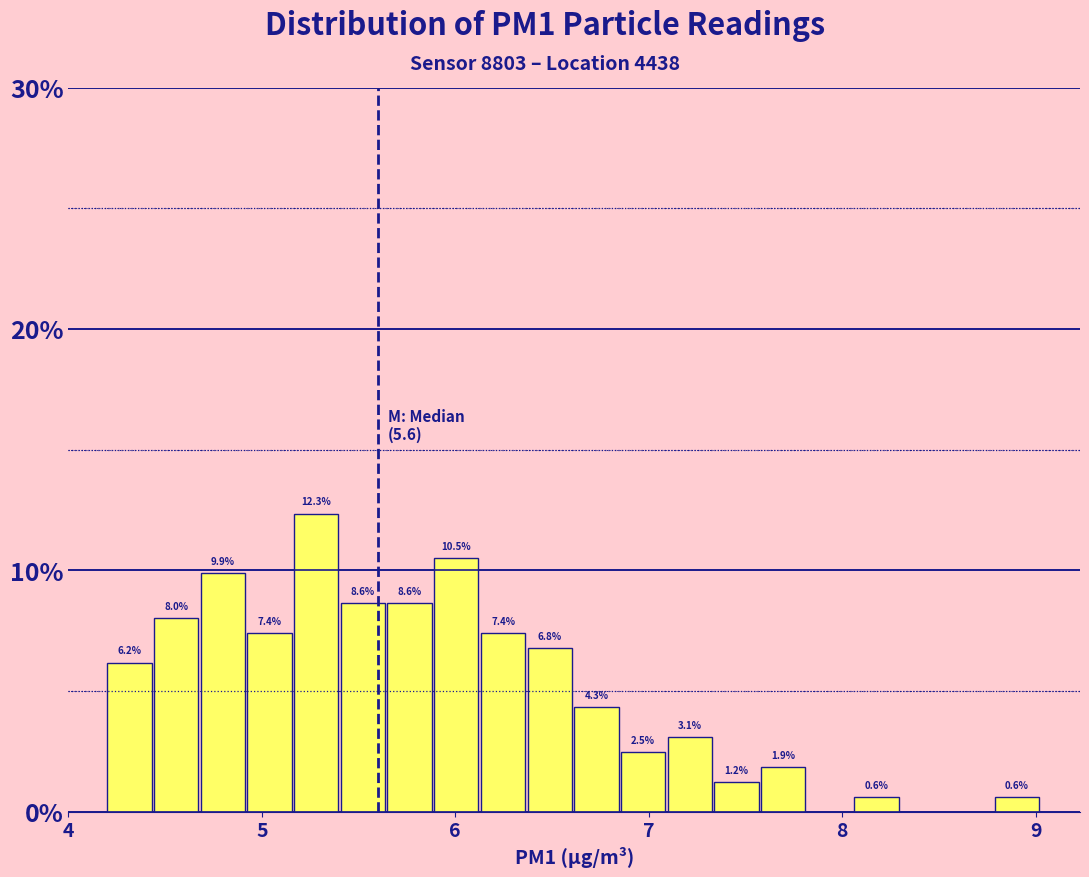

Around what value on the x-axis is the tallest bar? Give the approximate position of its centre, as read against the axis.

5.3